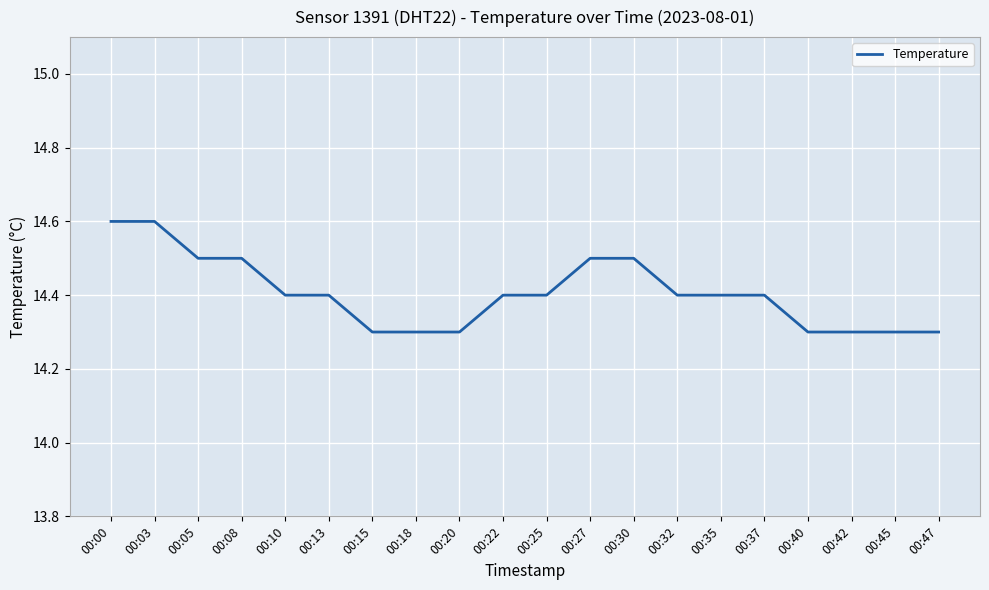

What is the smallest value displayed?

14.3